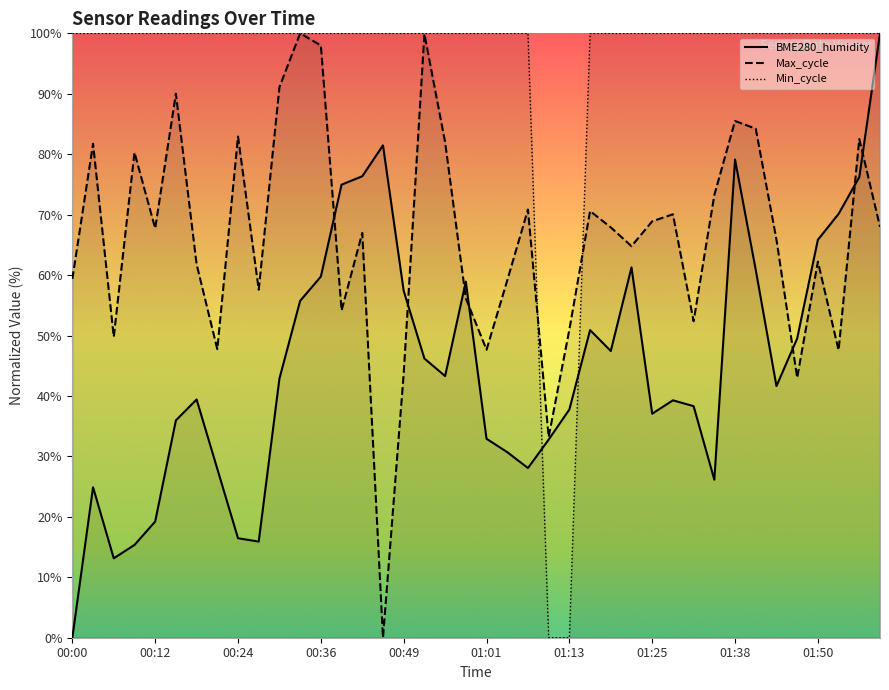

What is the difference between the highest and lowest values at 25?

49.1